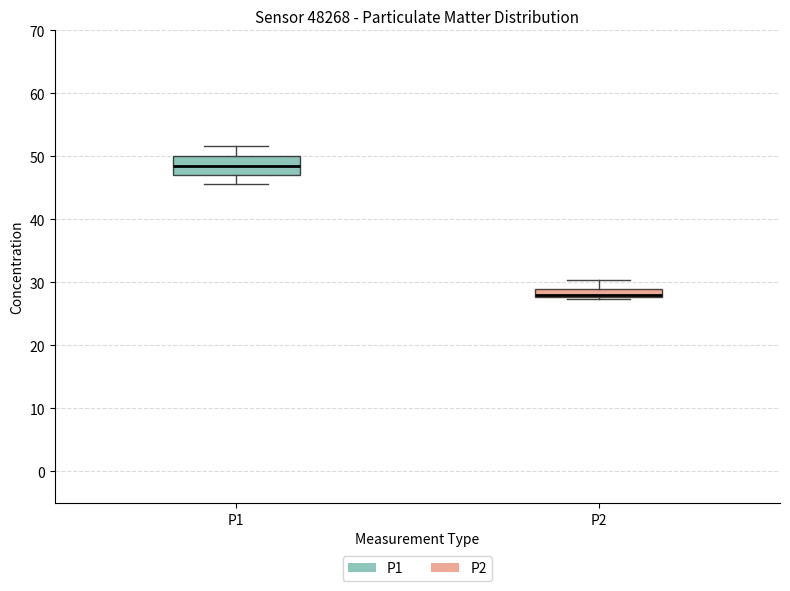

Which box's median line is the lowest?

P2